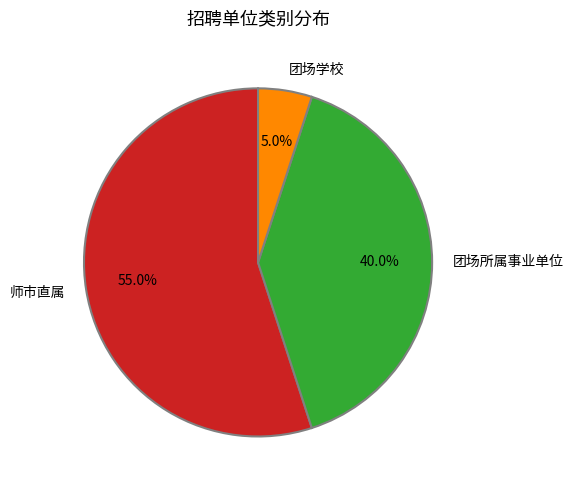

Which category has the smallest portion of the pie?

团场学校